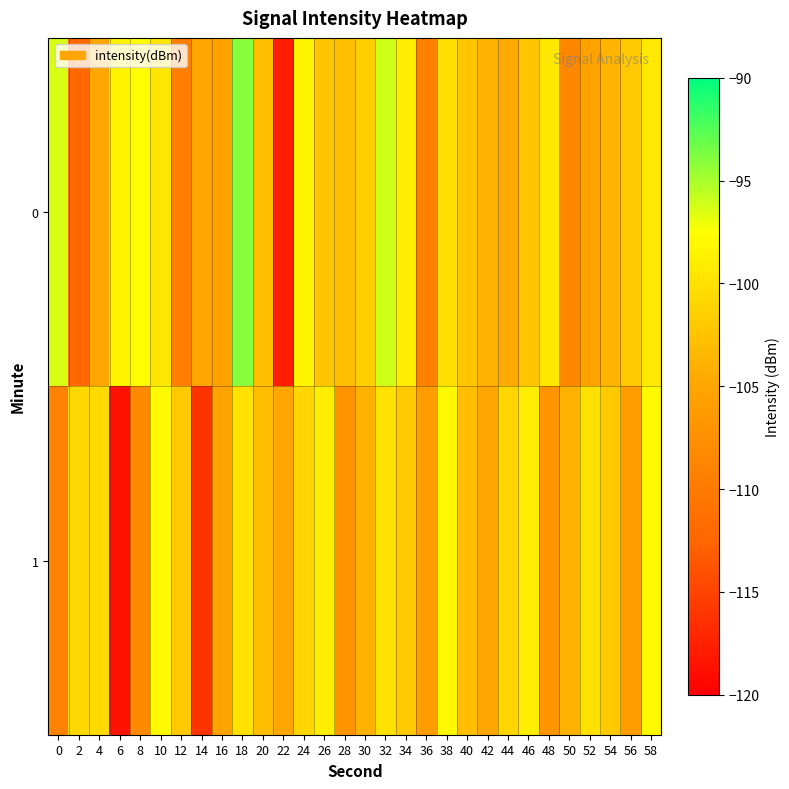

What is the total value across all series at 24?

-199.4